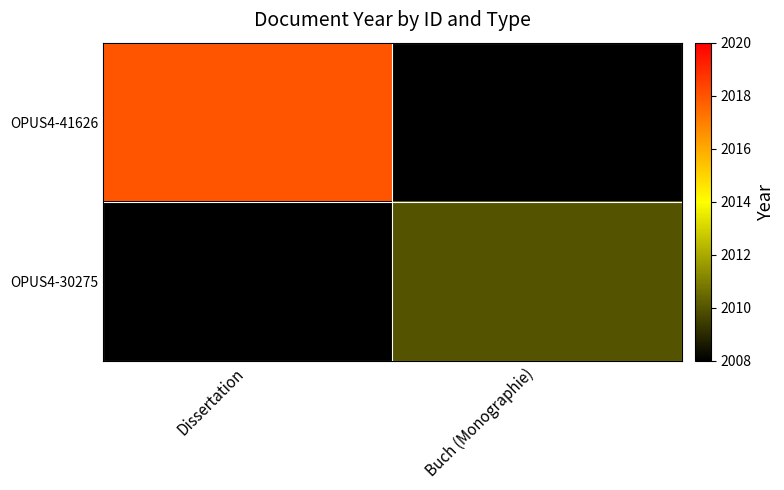

The OPUS4-30275 series shows 429.8 at Buch (Monographie). True or false?

False